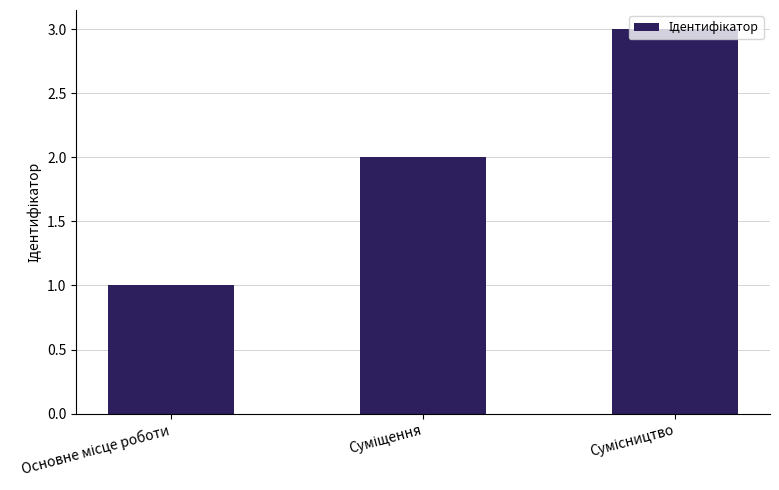

Does the chart contain any negative values?

No